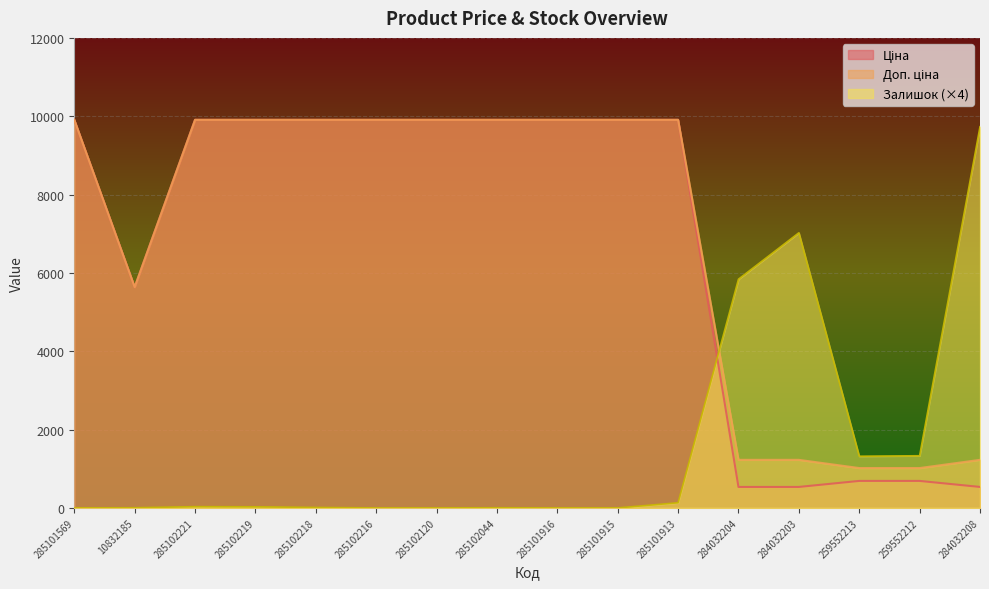

The value of Доп. ціна at 285101569 is 6392.5. True or false?

False